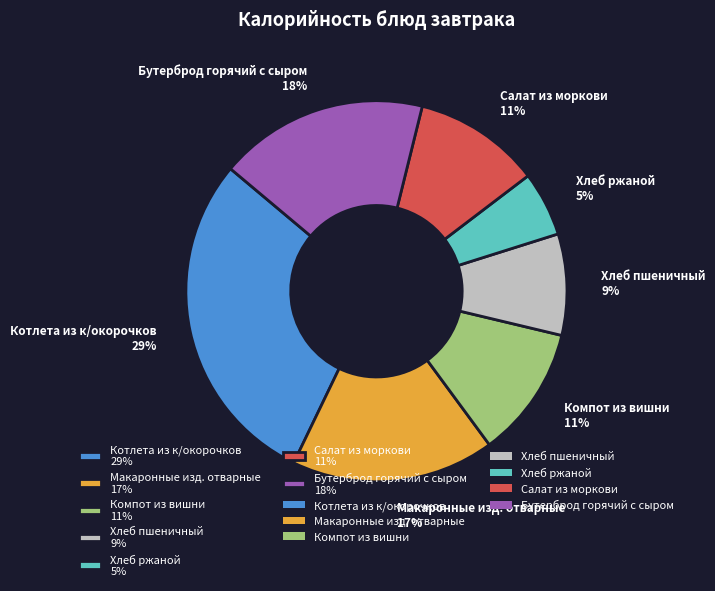

Is Хлеб пшеничный the majority of the pie?

No